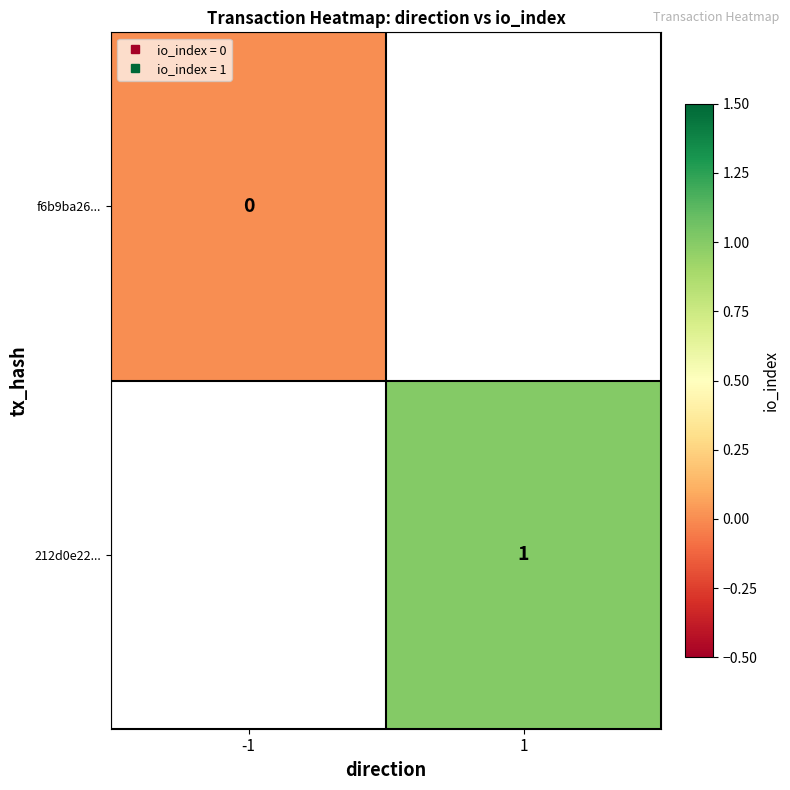

Rank the categories by 212d0e22... value from highest to lowest.

-1, 1